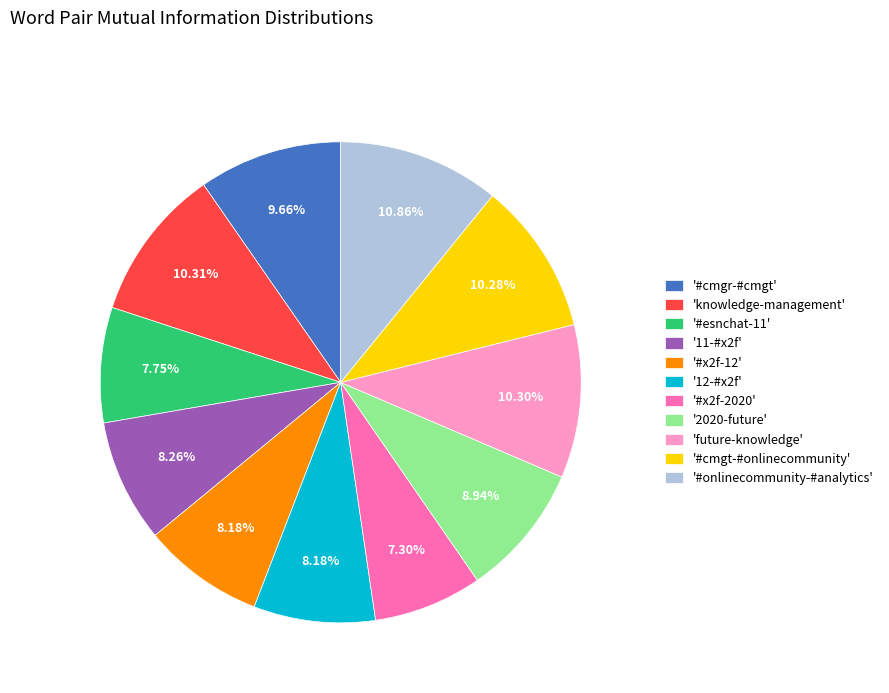

Does any single category account for the majority?

No